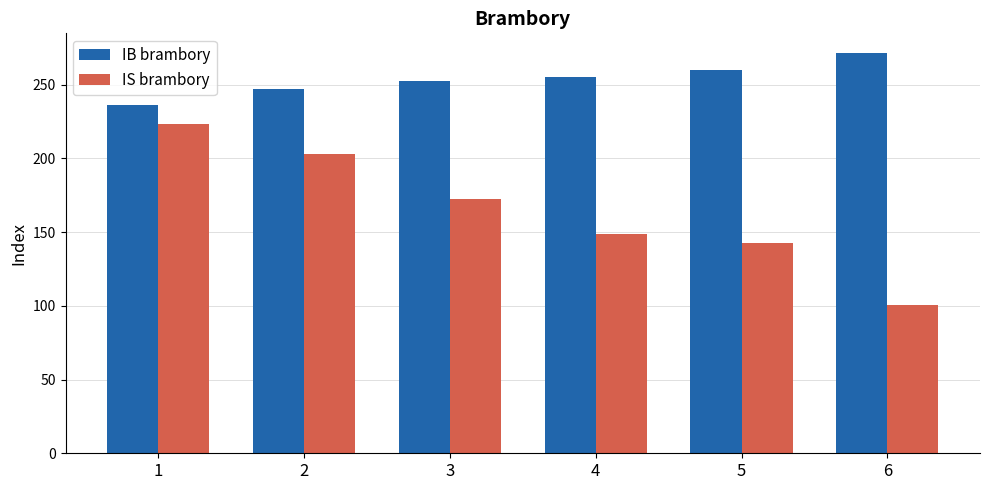

True or false: IB brambory has a value of 457.1 at 6.

False